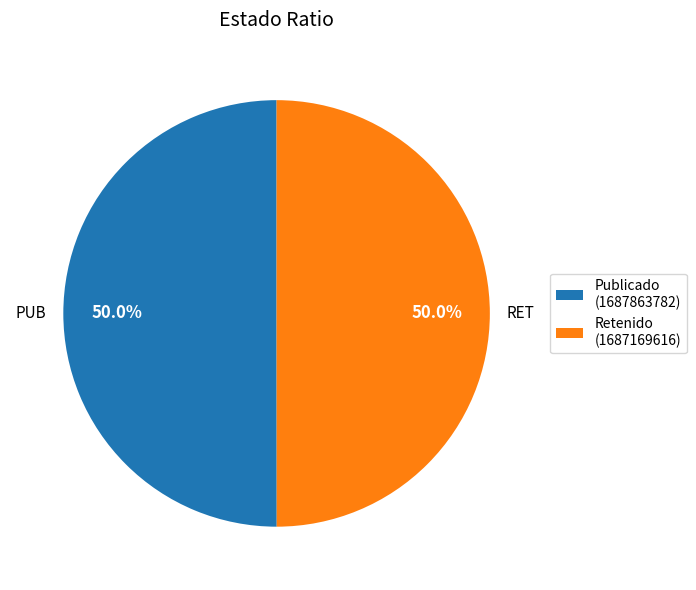

What is the ratio of the value at PUB to the value at RET?

1.0